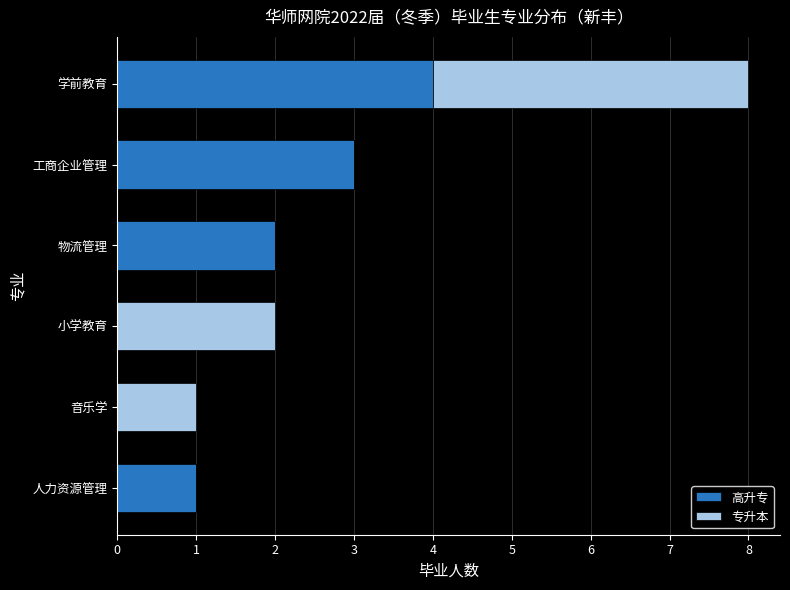

What are all the series names shown in the legend?

高升专, 专升本